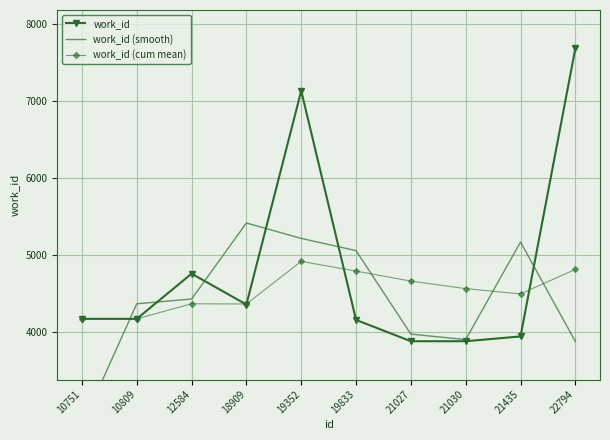

Is the value of work_id at 22794 greater than the value of work_id (cum mean) at 22794?

Yes